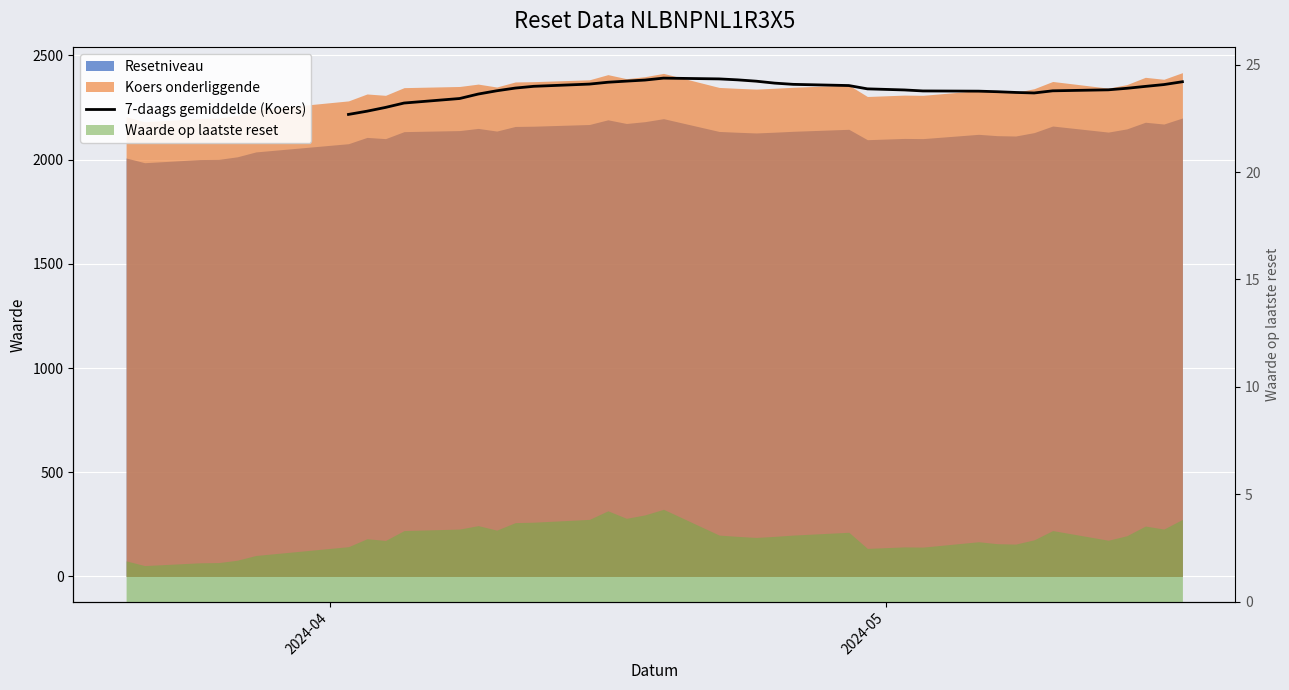

The value at 3 is 3200.6. True or false?

False